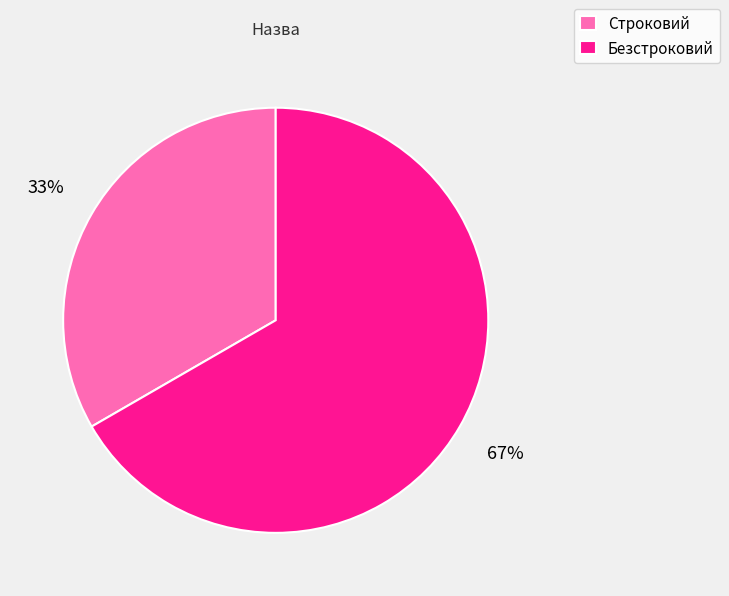

Which slice represents more than half of the pie?

Безстроковий